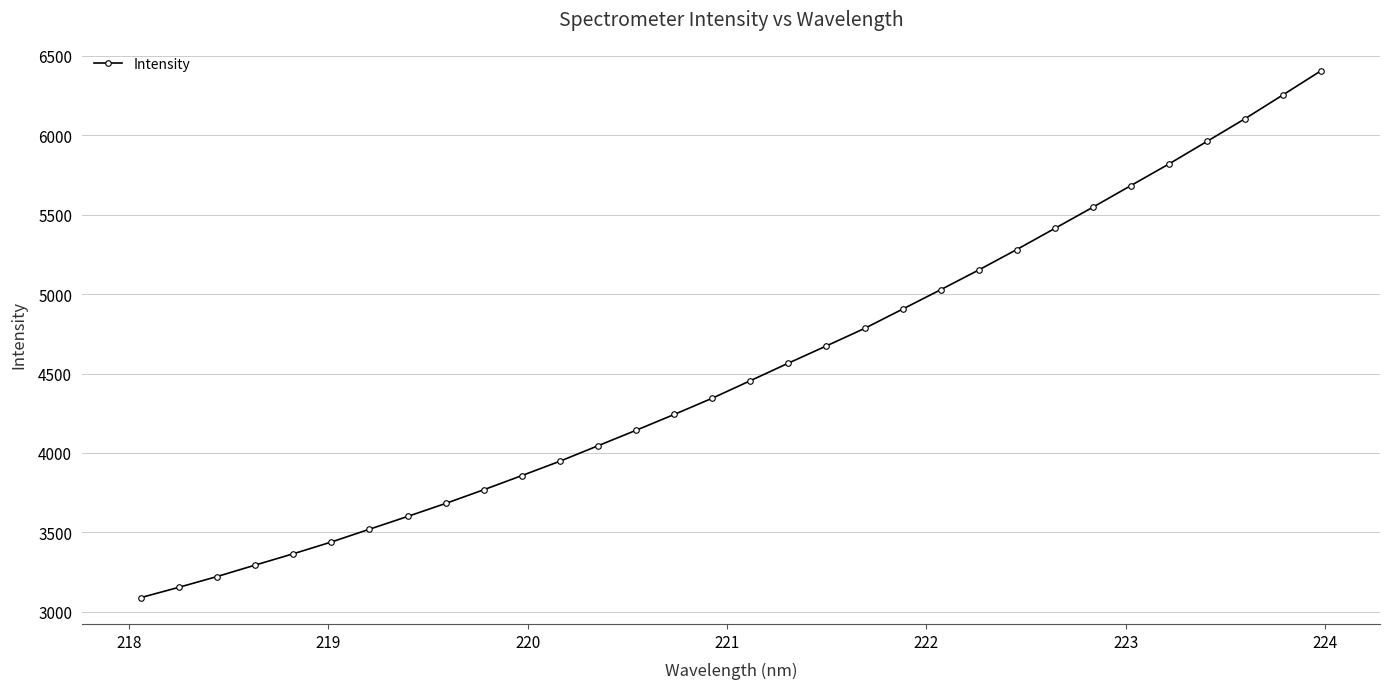

What is the difference between the maximum and minimum values?

3315.4